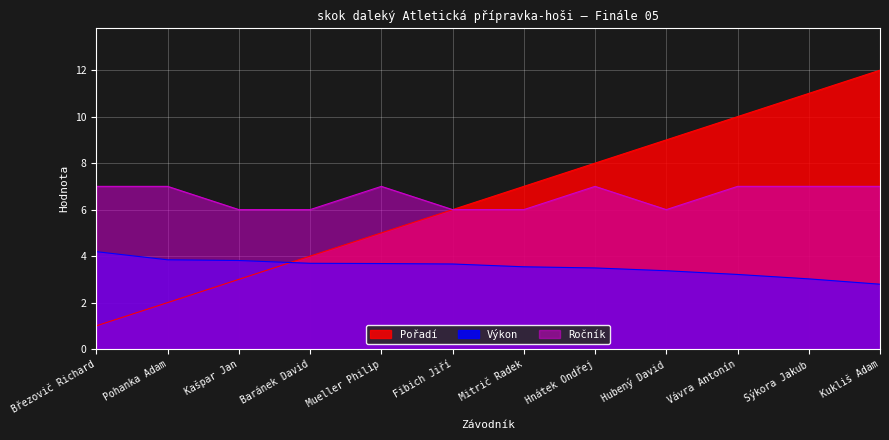

What is the spread (max minus min) of values at Pohanka Adam?

5.0